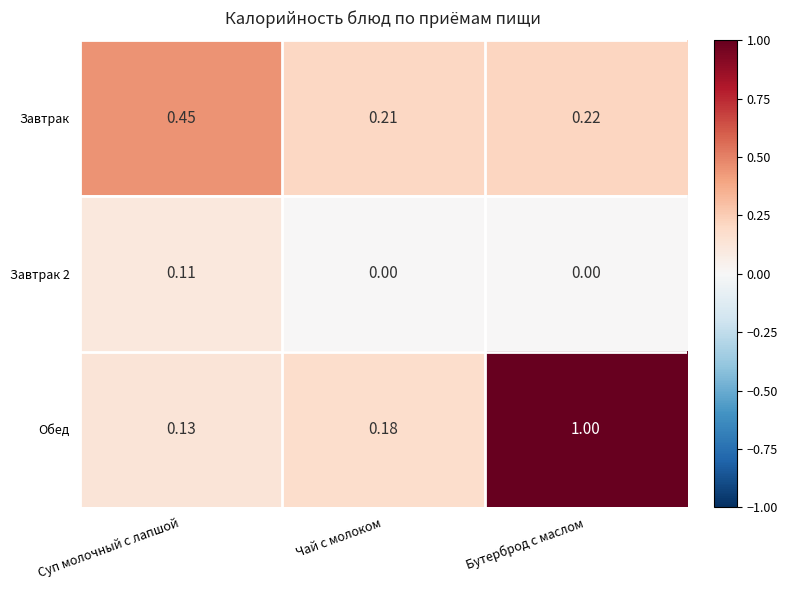

Rank the series by their maximum value, from highest to lowest.

Обед, Завтрак, Завтрак 2